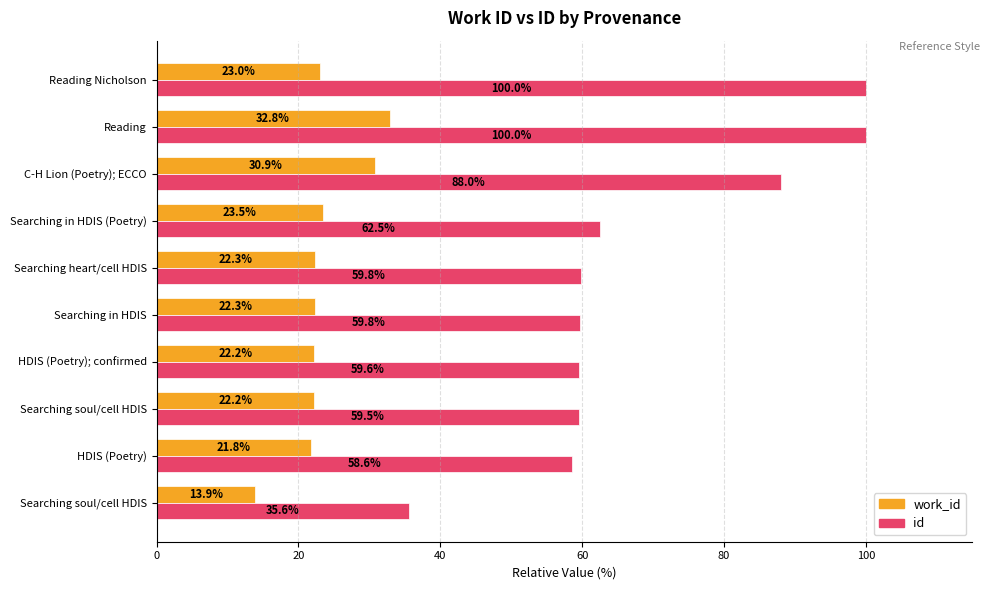

What is the highest value of the id series?

100.0